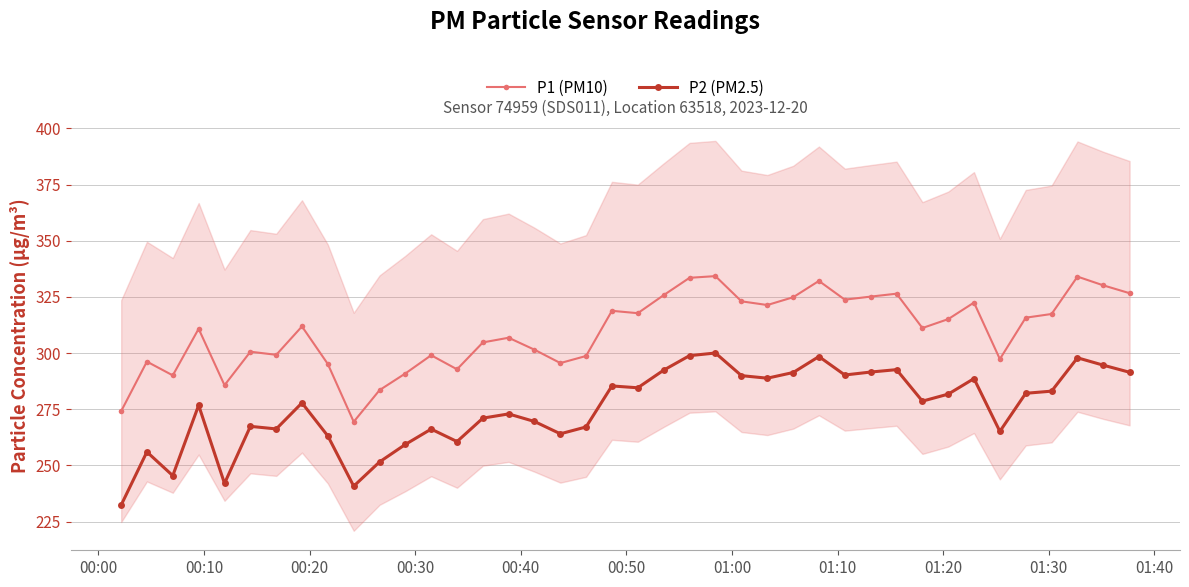

True or false: P1 (PM10) has more than 2 interior local peaks.

True